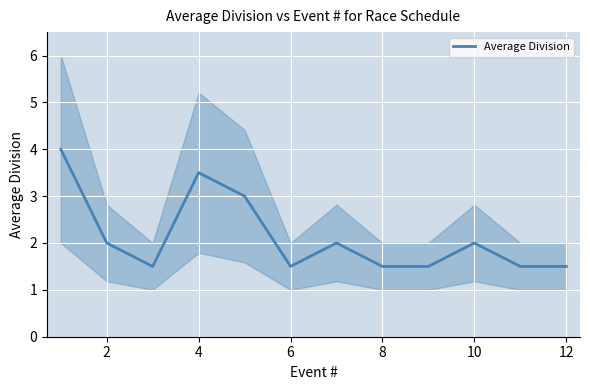

What is the smallest value displayed?

1.5